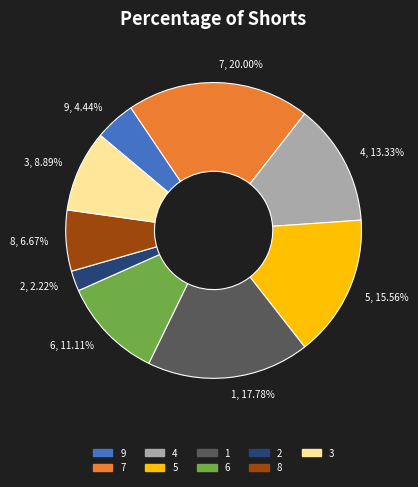

Count the number of slices in the pie.

9